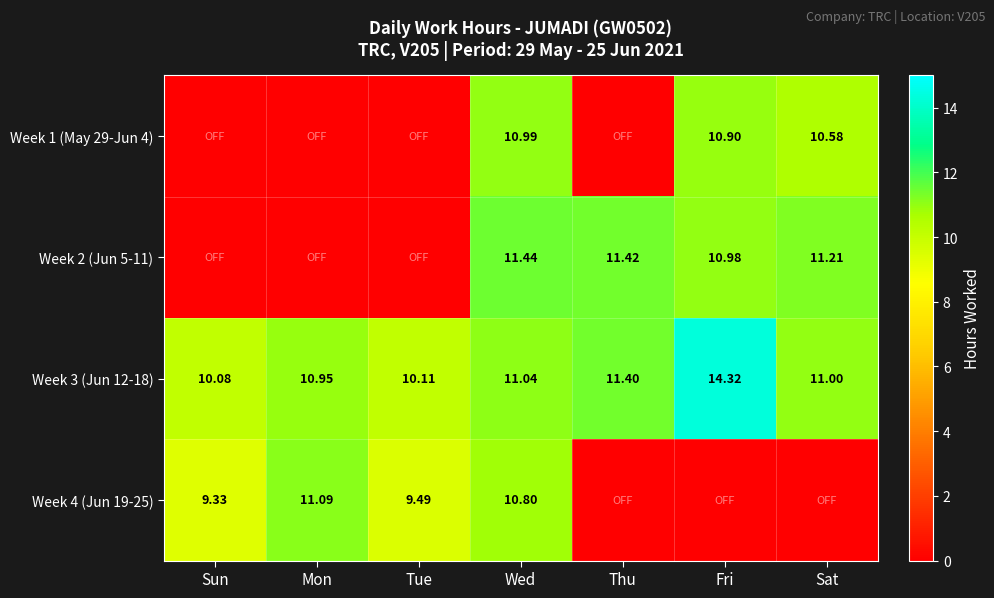

At Wed, list the series in order from largest to smallest.

Week 2 (Jun 5-11), Week 3 (Jun 12-18), Week 1 (May 29-Jun 4), Week 4 (Jun 19-25)